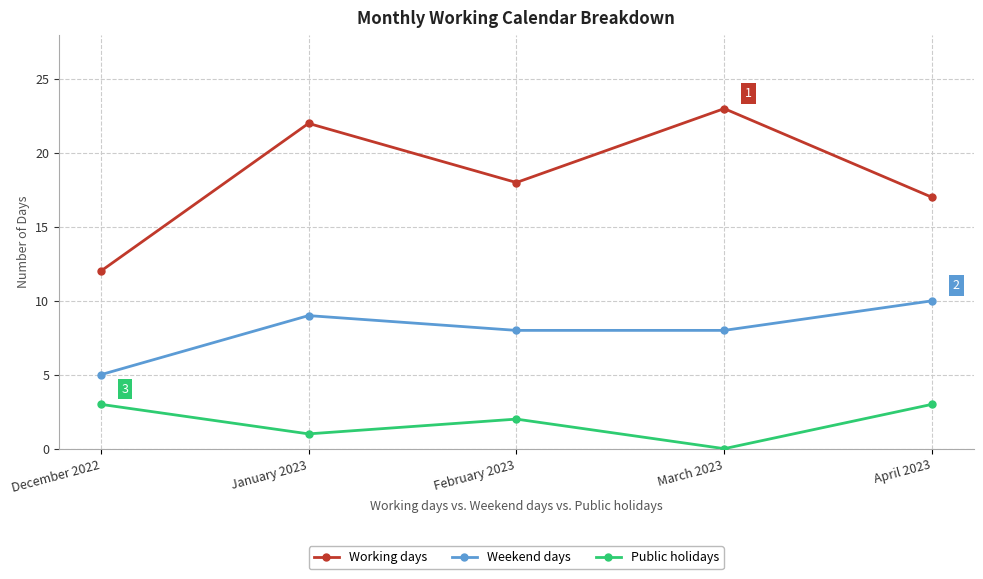

Reading right to left, list all the values displayed in this chart.

Working days: April 2023=17	March 2023=23	February 2023=18	January 2023=22	December 2022=12
Weekend days: April 2023=10	March 2023=8	February 2023=8	January 2023=9	December 2022=5
Public holidays: April 2023=3	March 2023=0	February 2023=2	January 2023=1	December 2022=3